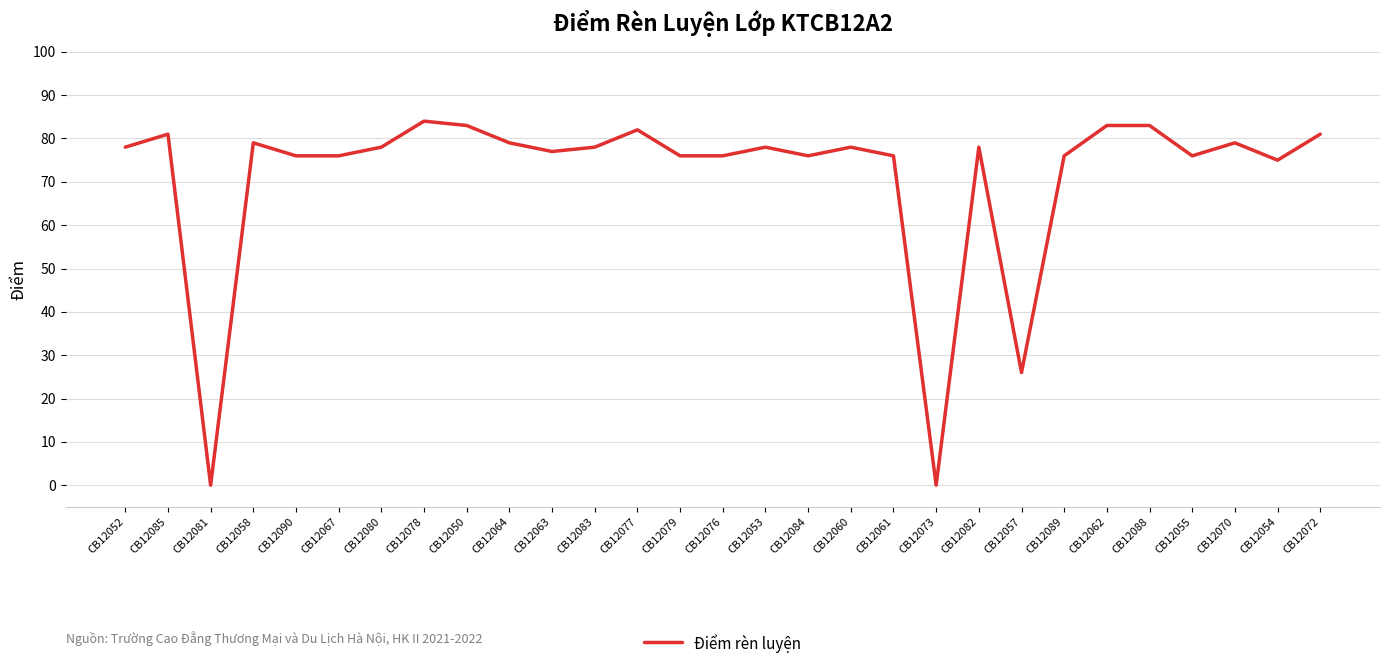

What is the ratio of the value at CB12078 to the value at CB12062?

1.0